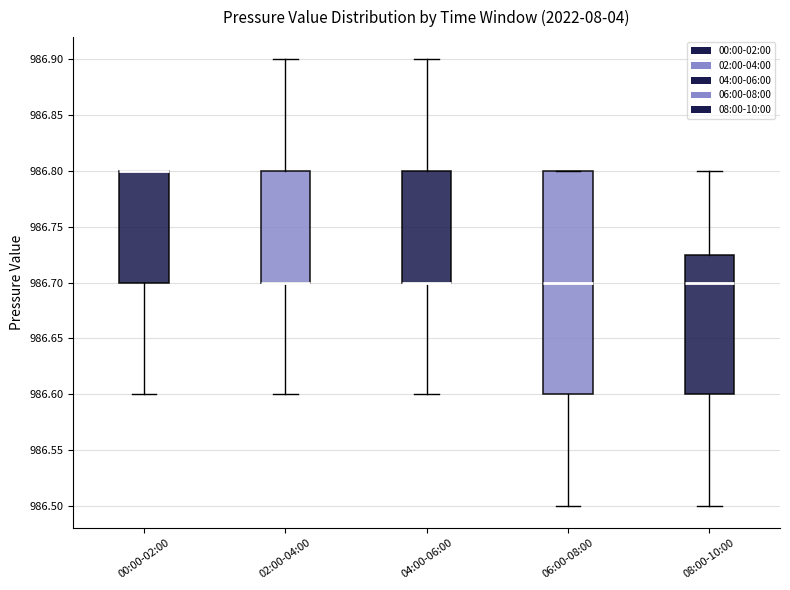

Where is the upper edge of the box for 08:00-10:00 on the y-axis? The values are not printed on the chart, so give them approximately, as read against the axis.

986.725